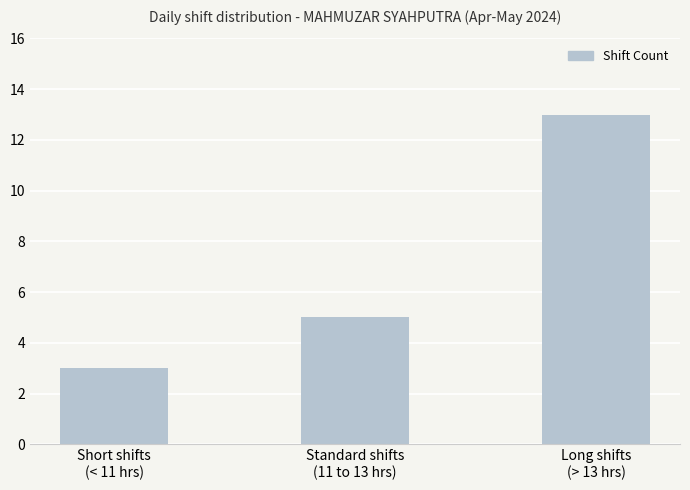

At which label is the value closest to 8?

Standard shifts
(11 to 13 hrs)